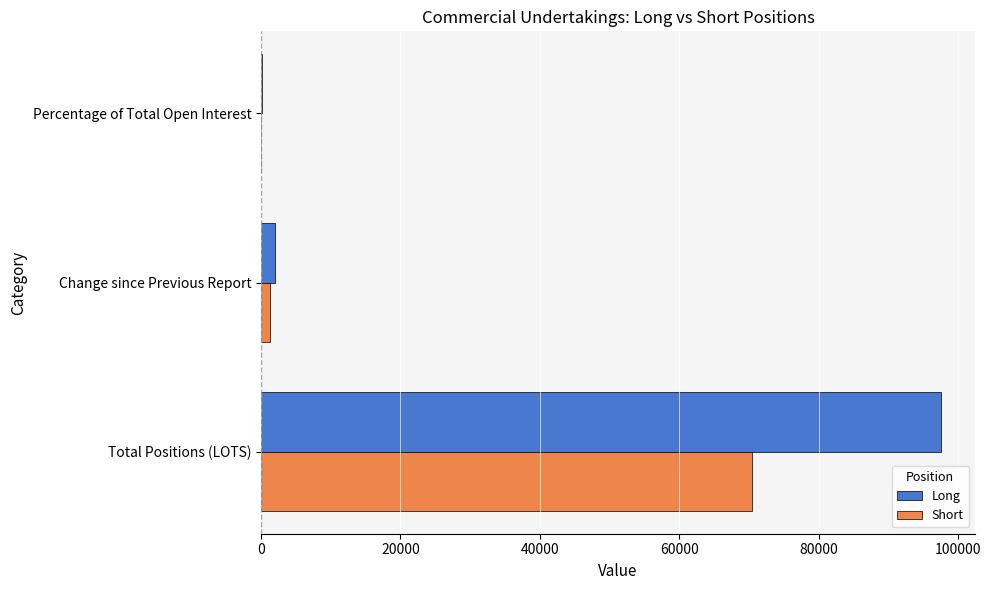

Where is Long nearest to the value 48801?

Change since Previous Report